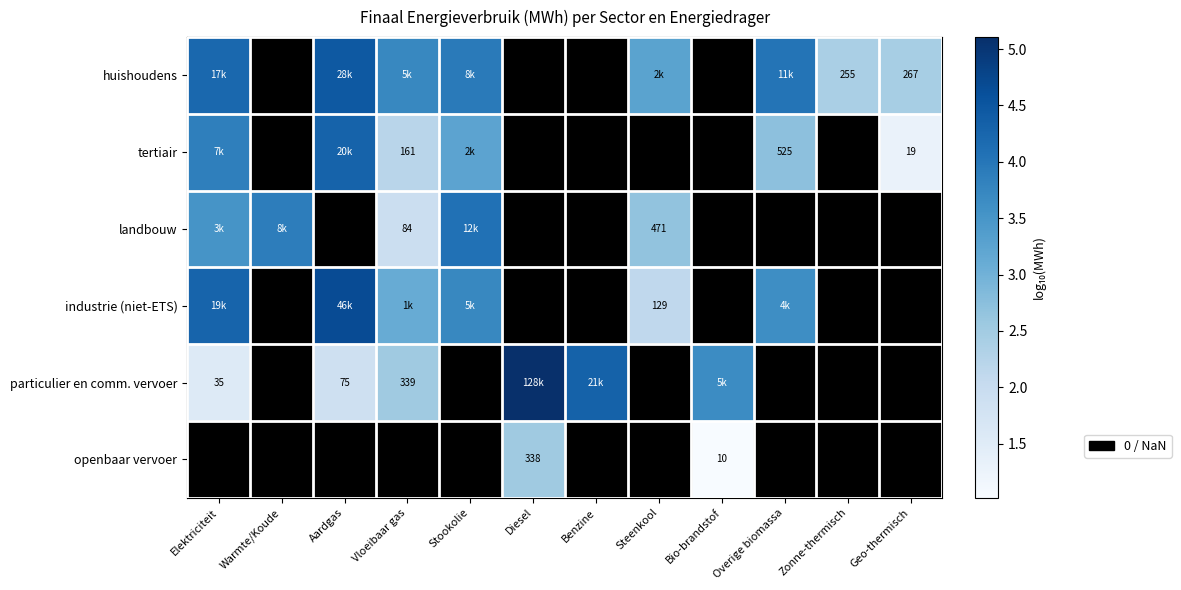

Rank the series at Elektriciteit from lowest to highest value.

particulier en comm. vervoer, landbouw, tertiair, huishoudens, industrie (niet-ETS), openbaar vervoer